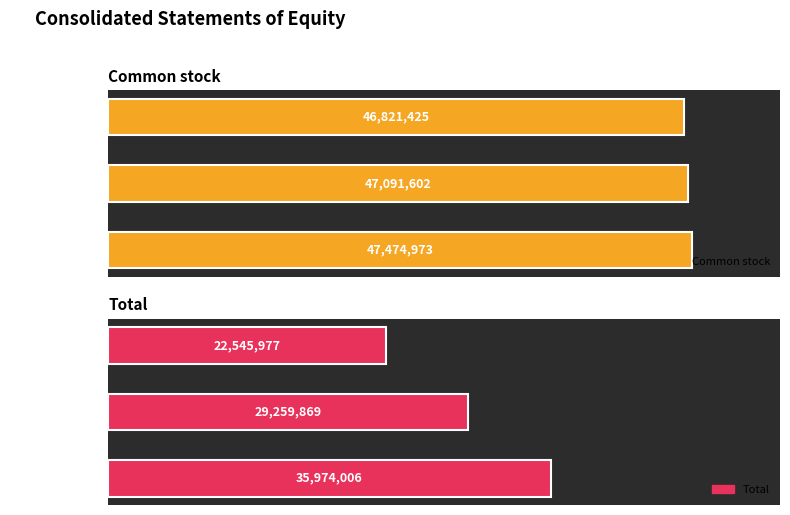

What are all the series names shown in the legend?

Common stock, Total